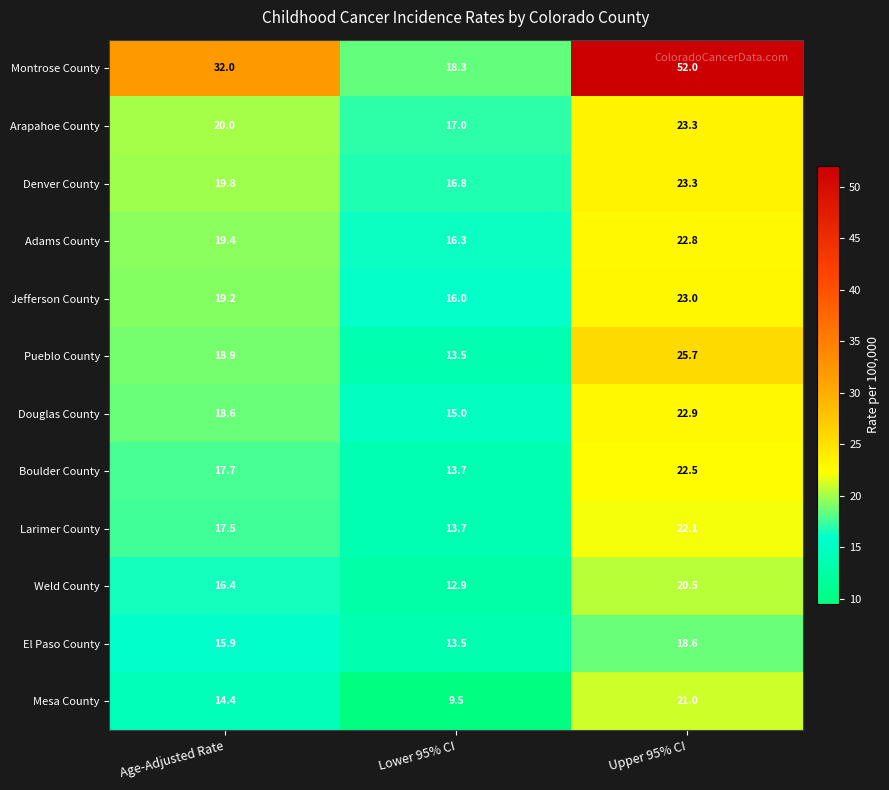

How many distinct data groups are displayed?

12